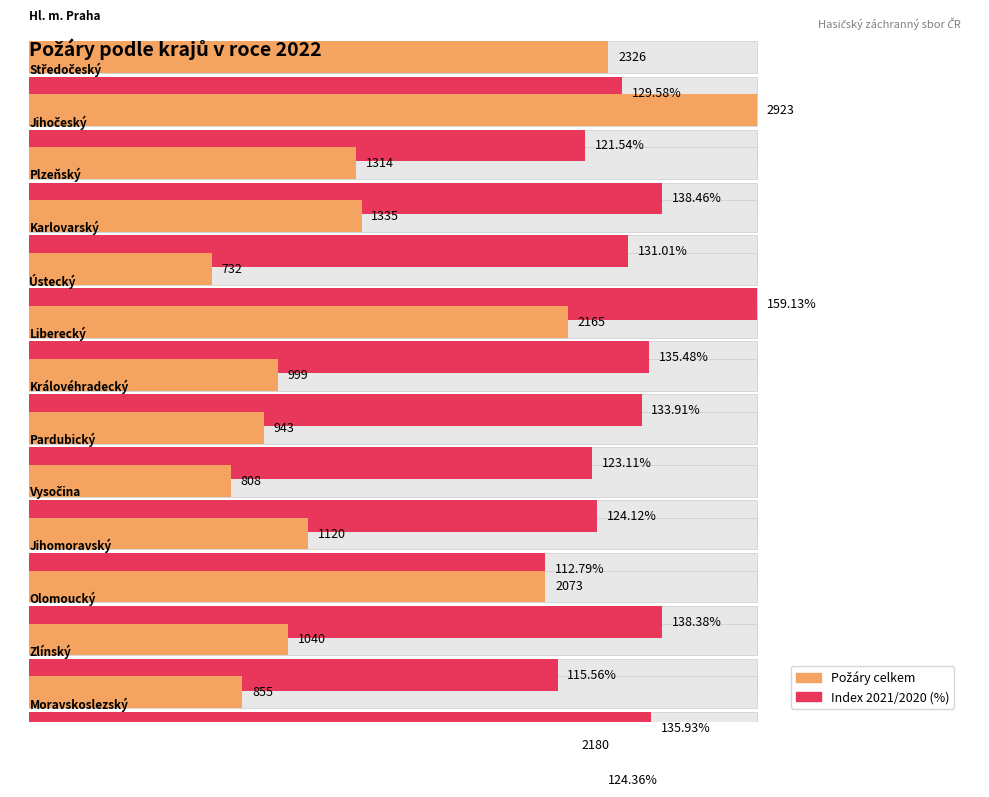

What is the value of the celkem bar at the 14th from the left?

2180.0